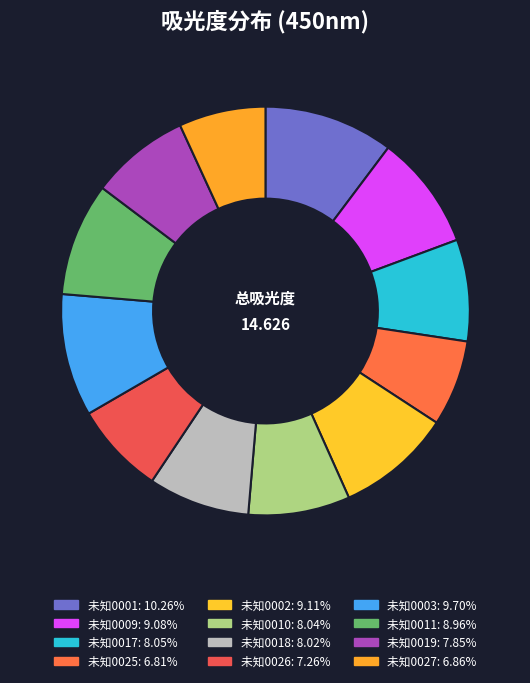

How many slices are in this pie chart?

12